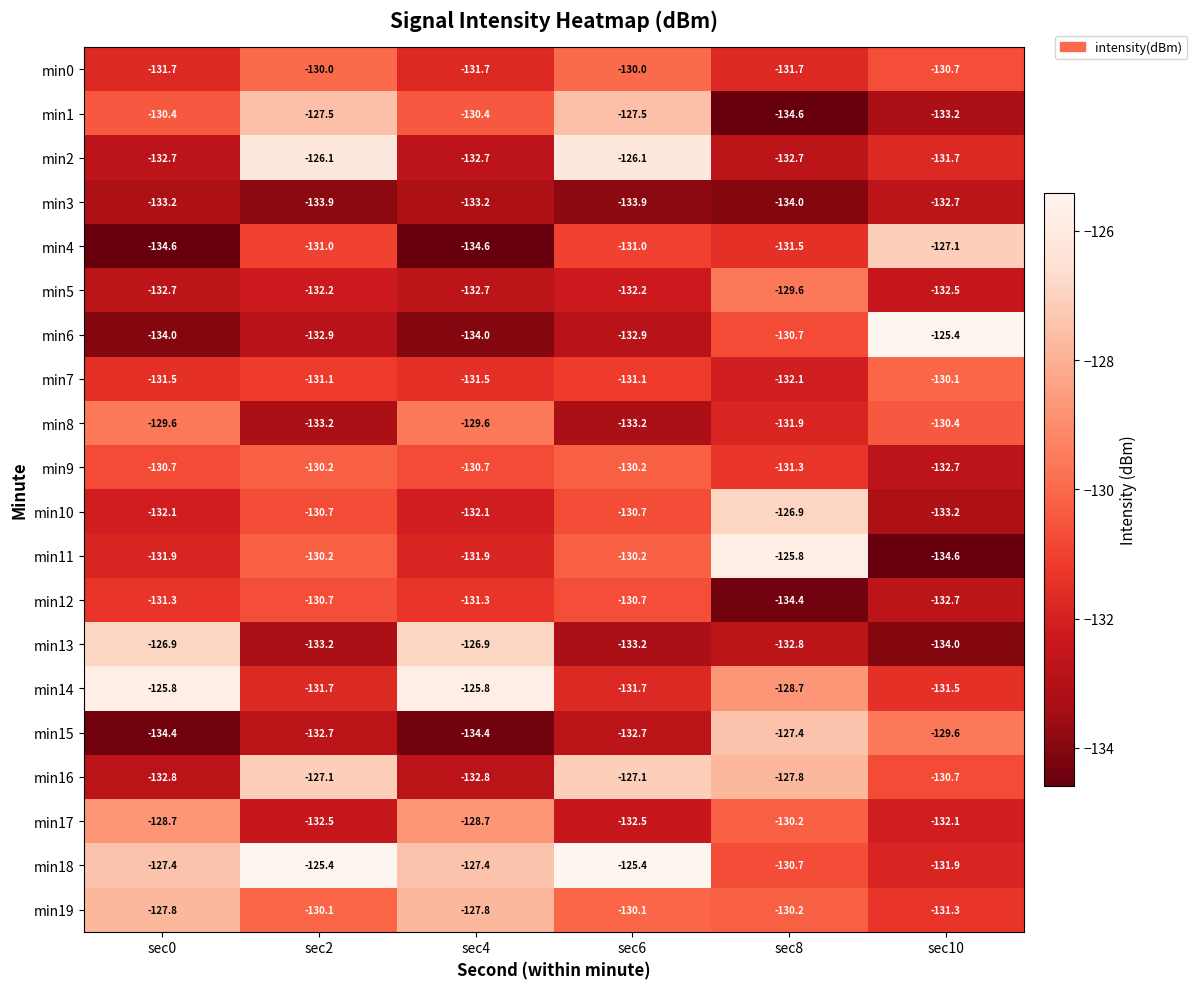

What is the minimum value shown in the chart?

-134.6